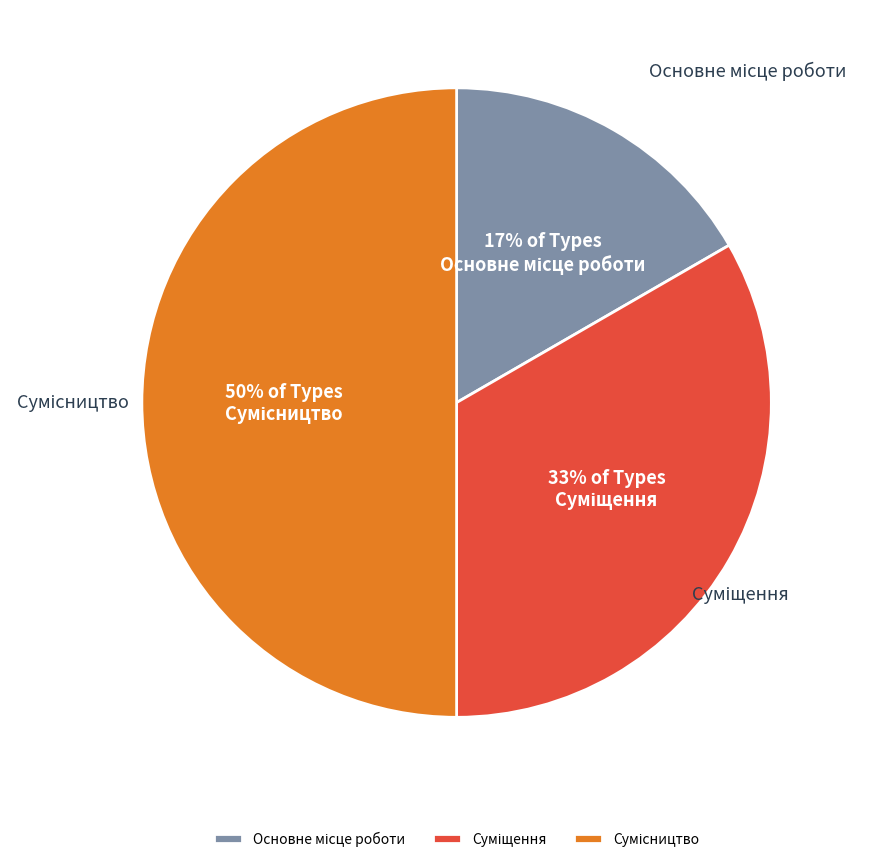

To the nearest percent, what is the difference between the largest and smallest slice percentages?

33%